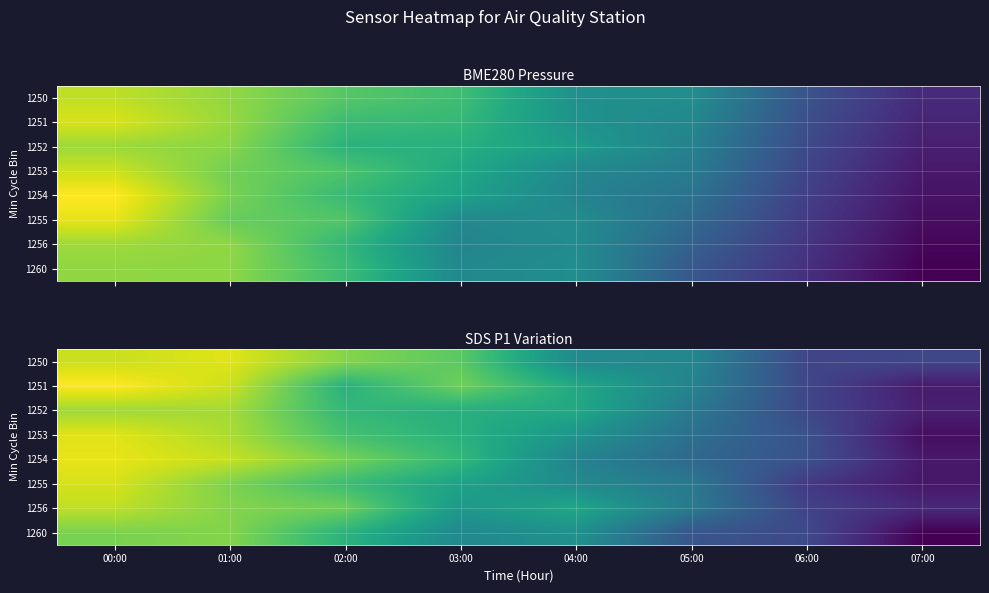

At which label is 1250 closest to 100264?

04:00